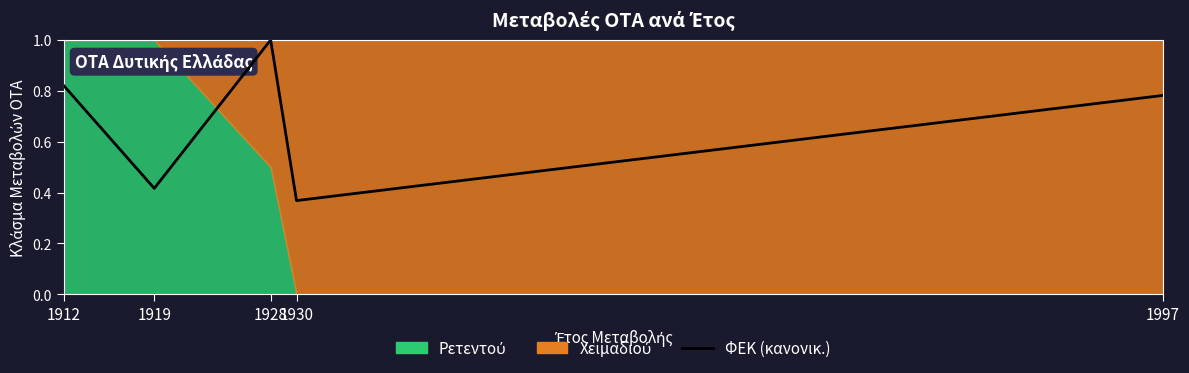

How many points are higher than both their immediate neighbors (excluding endpoints)?

1